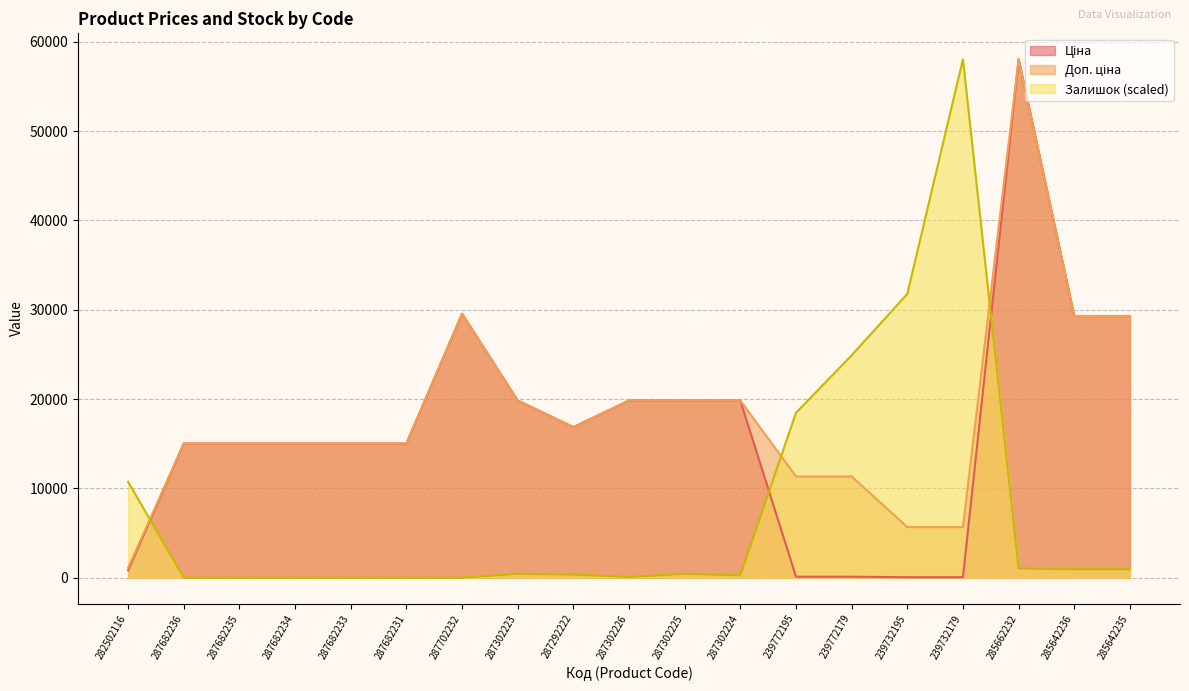

What position from the left is 287682236?

2